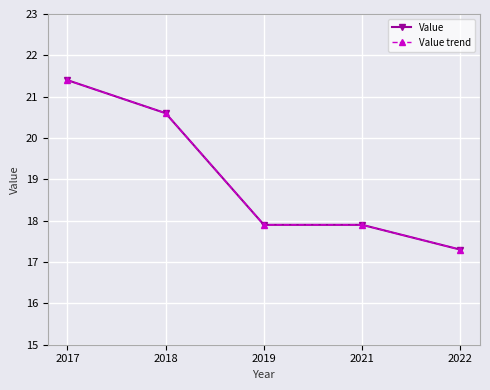

Does the chart display data point markers on the line(s)?

Yes